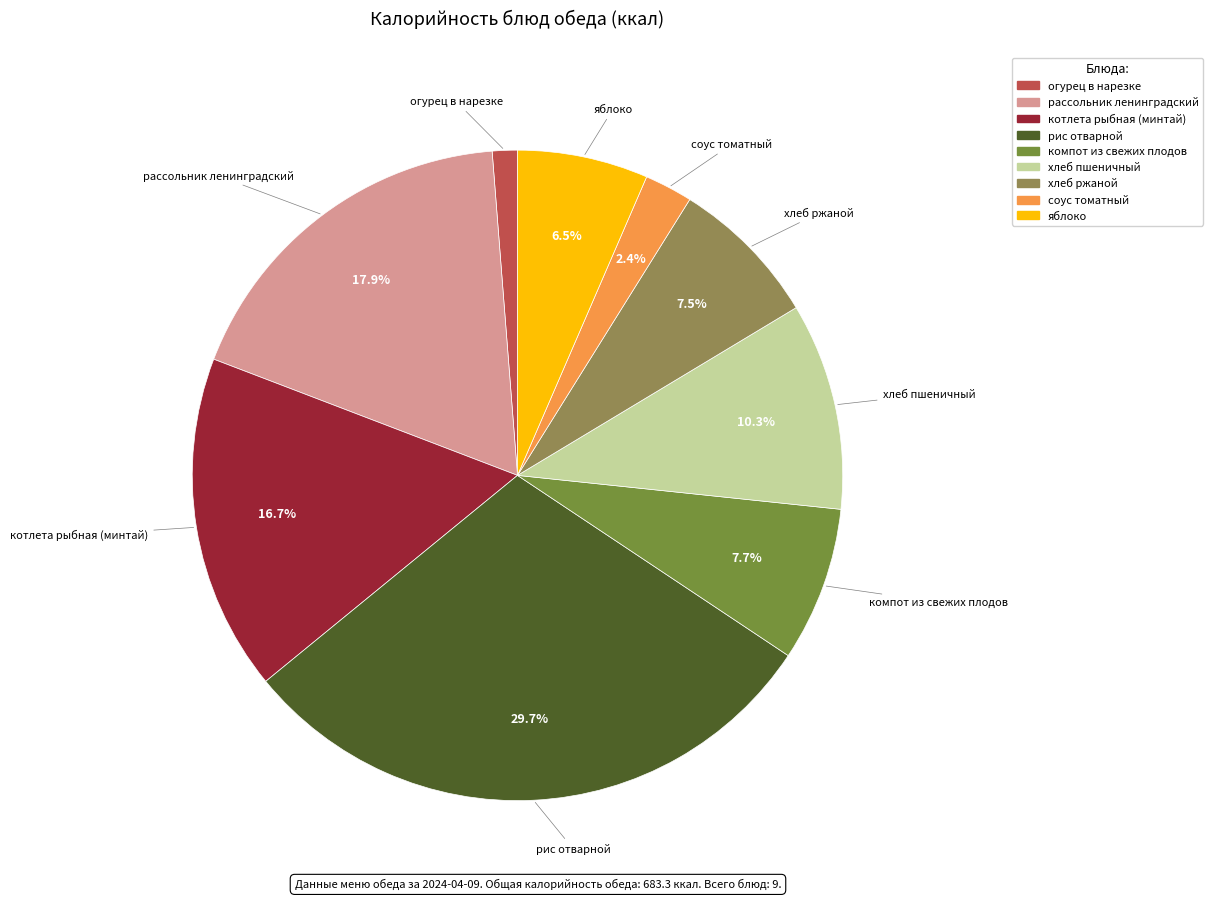

Which category has the biggest portion of the pie?

рис отварной